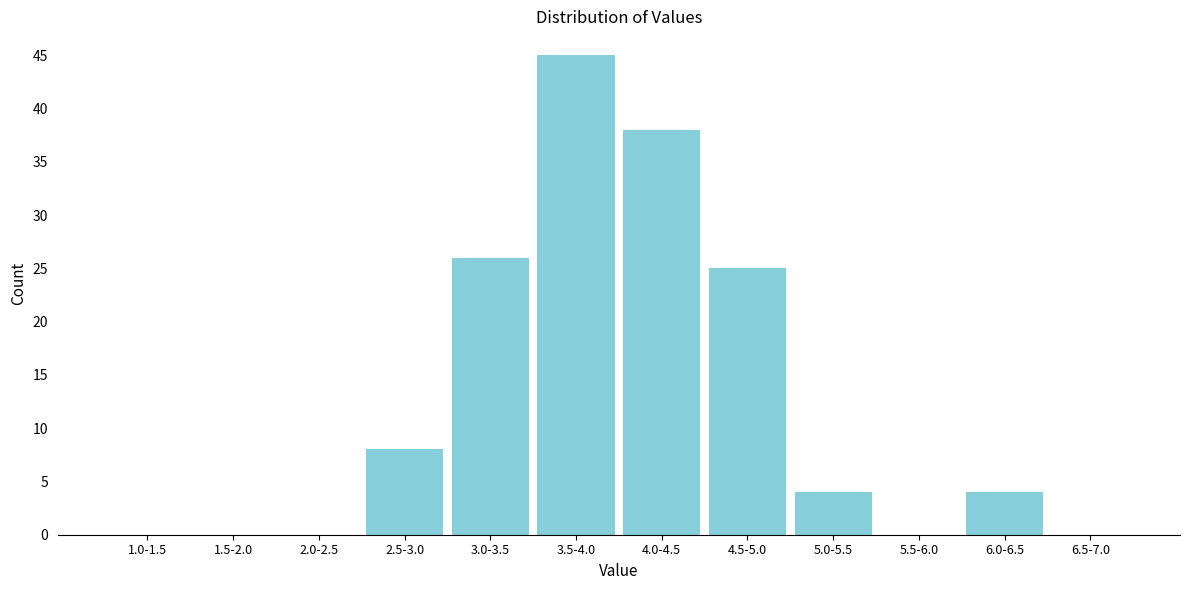

Reading right to left, transcribe all the data shown in this chart.

6.5-7.0=0	6.0-6.5=4	5.5-6.0=0	5.0-5.5=4	4.5-5.0=25	4.0-4.5=38	3.5-4.0=45	3.0-3.5=26	2.5-3.0=8	2.0-2.5=0	1.5-2.0=0	1.0-1.5=0